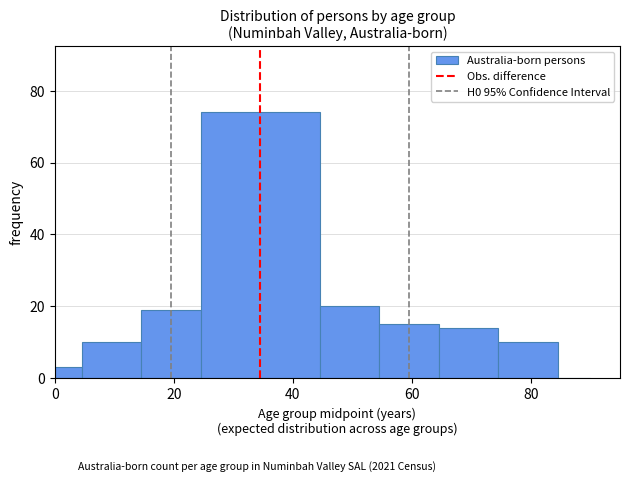

Read against the x-axis, roughly where is the centre of the tallest bar?

34